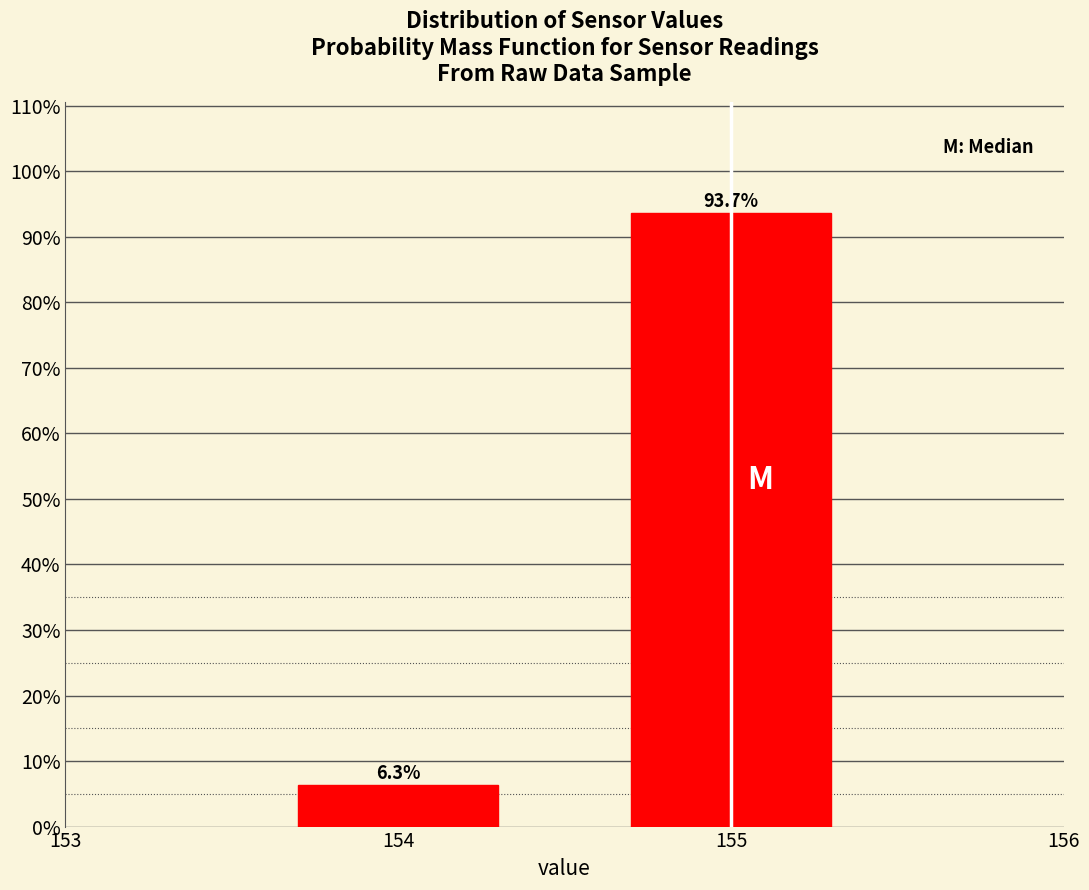

Reading left to right, what are all the values shown in this chart?

6.3	93.7